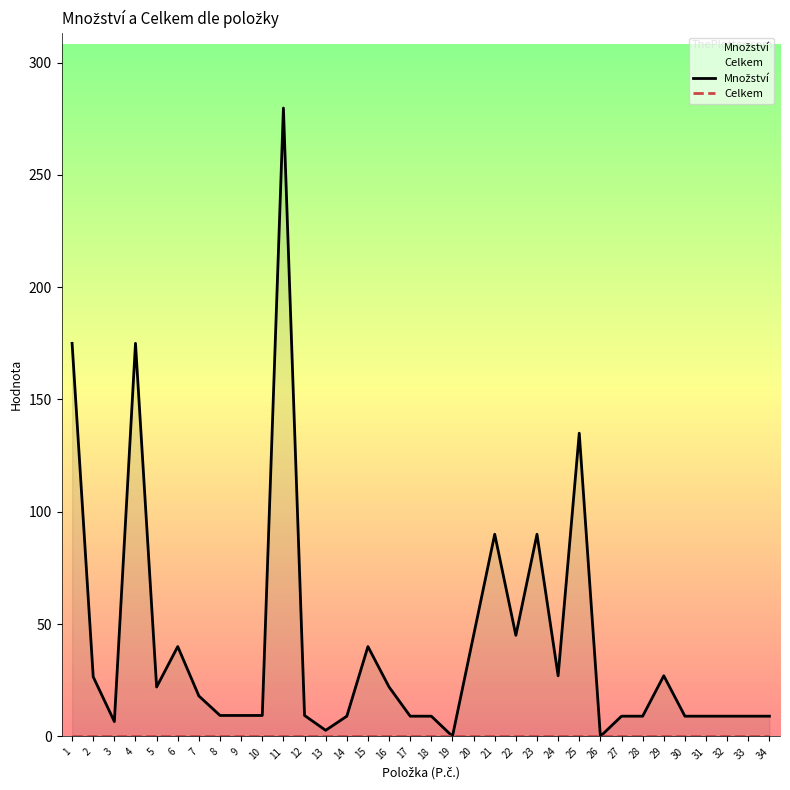

At which category is the sum across all series the highest?

11